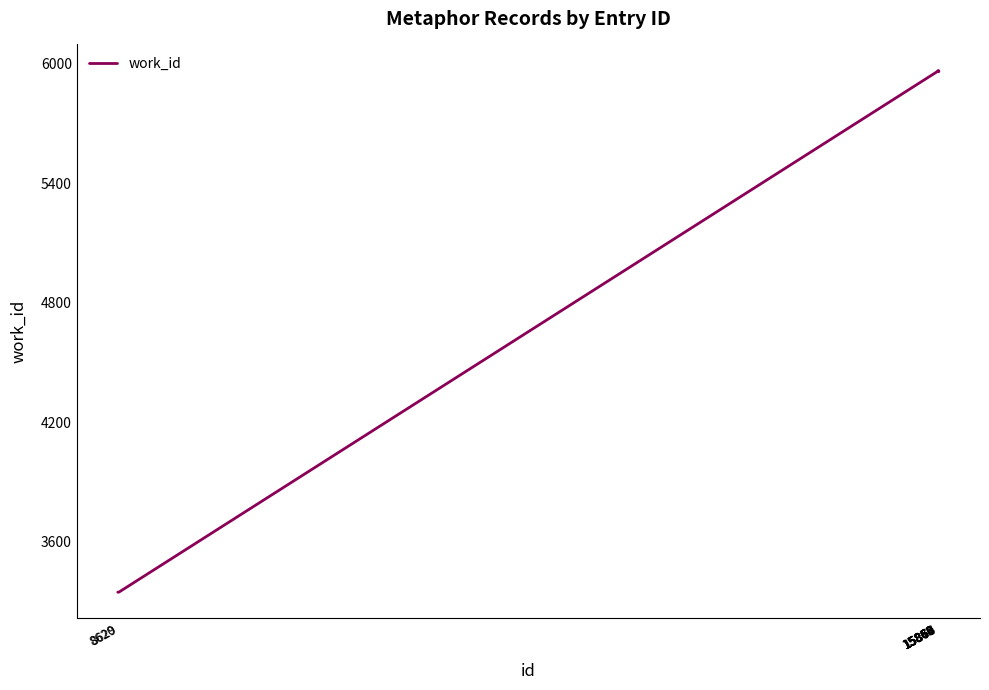

What is the minimum value shown in the chart?

3347